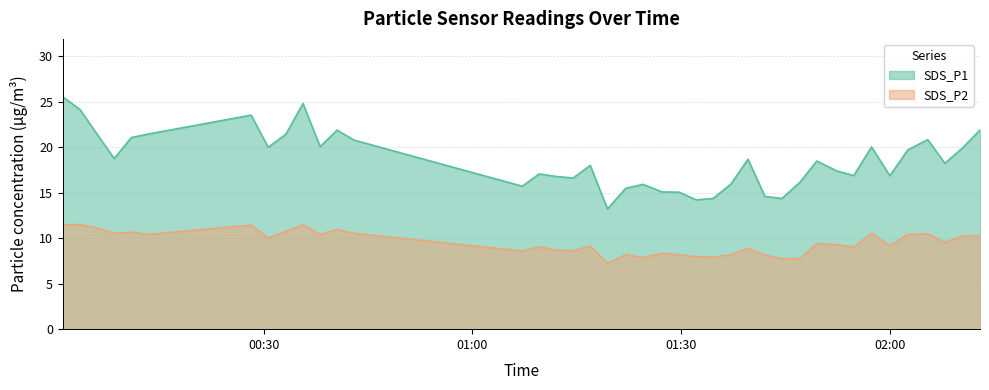

Which series has the largest total across all categories?

SDS_P1